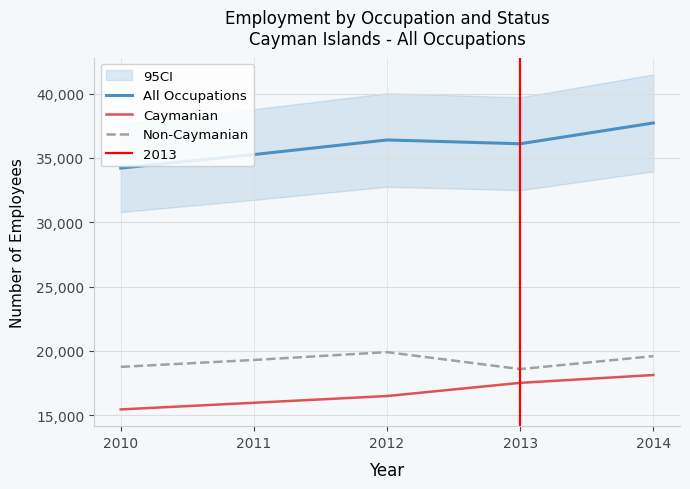

List the labels in order of All Occupations value, largest first.

2014, 2012, 2013, 2011, 2010